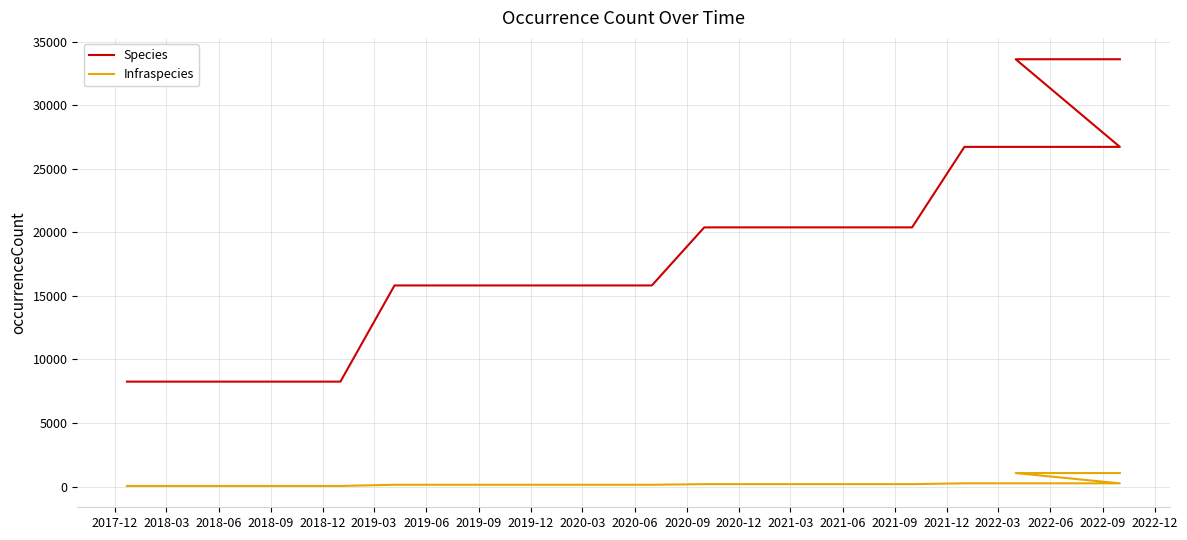

What are all the series names shown in the legend?

Species, Infraspecies